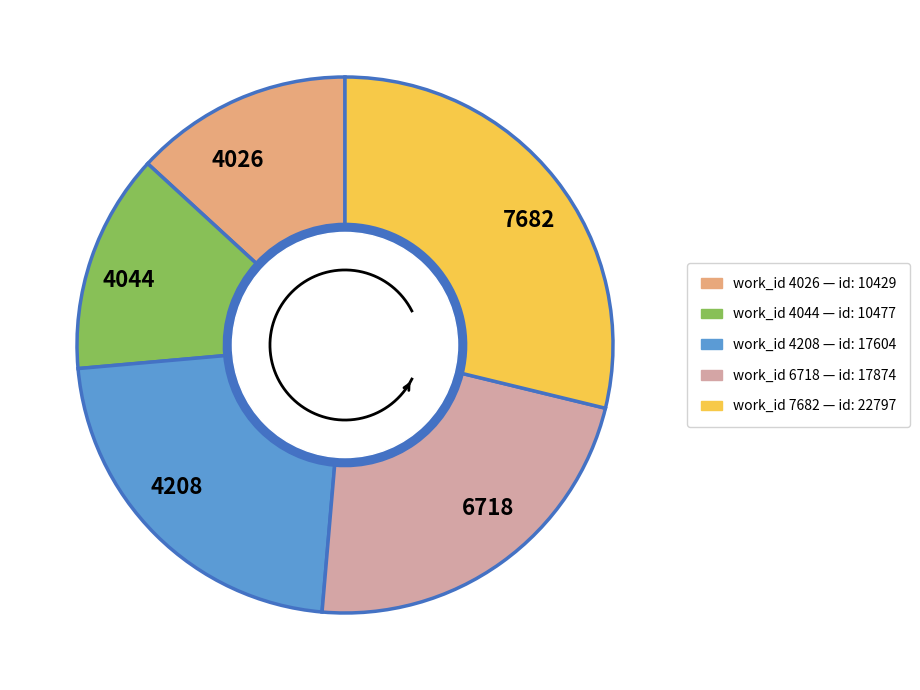

To the nearest percent, what percentage of the pie is 7682?

29%